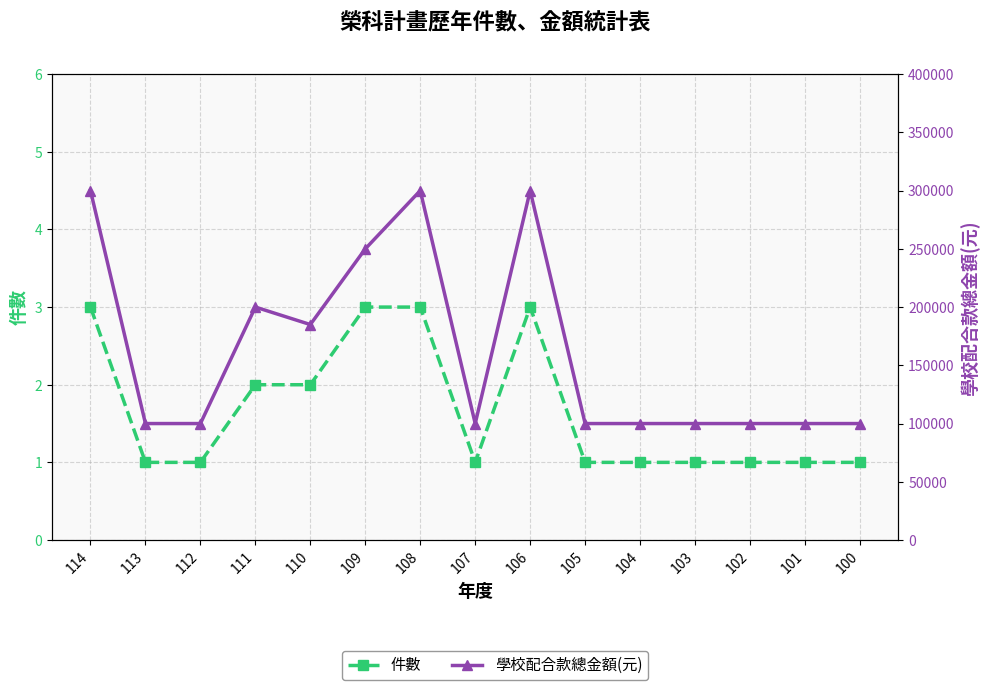

What is the difference between the highest and lowest values at 108?

299997